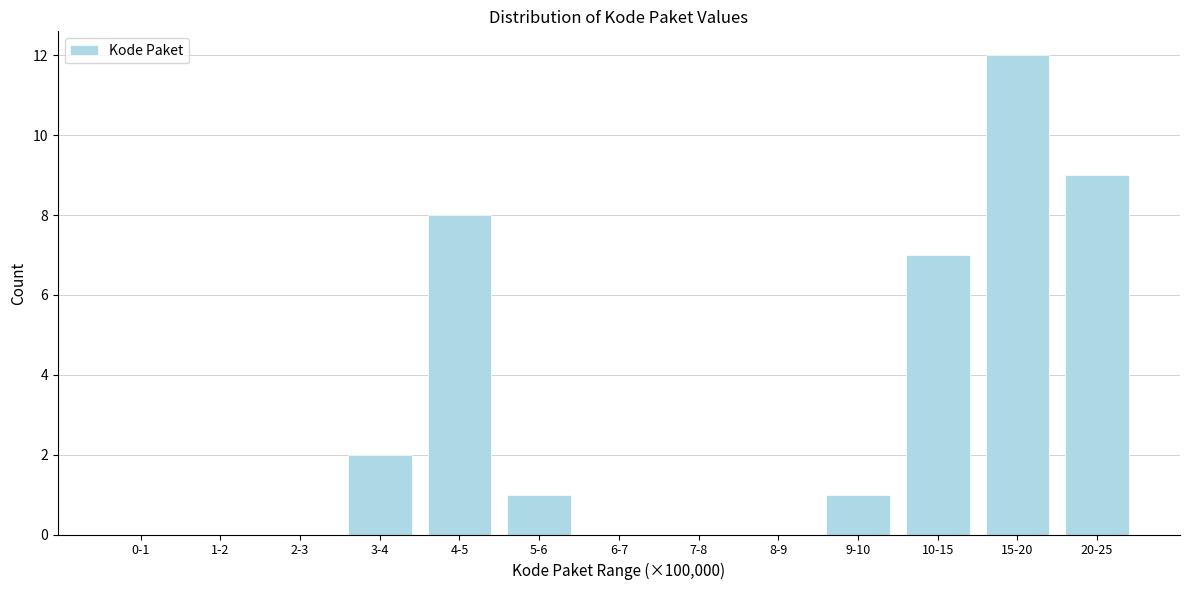

Which has a higher value, 4-5 or 0-1?

4-5